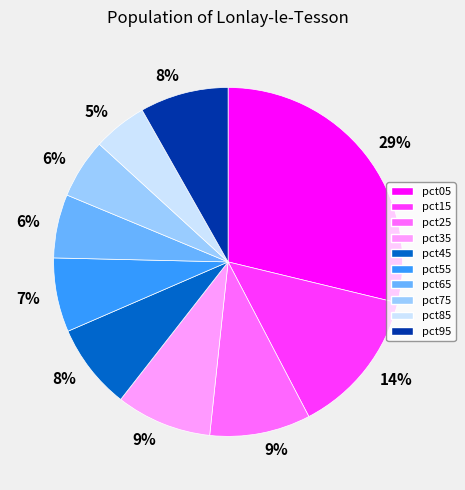

Is there any slice that represents more than half of the pie?

No